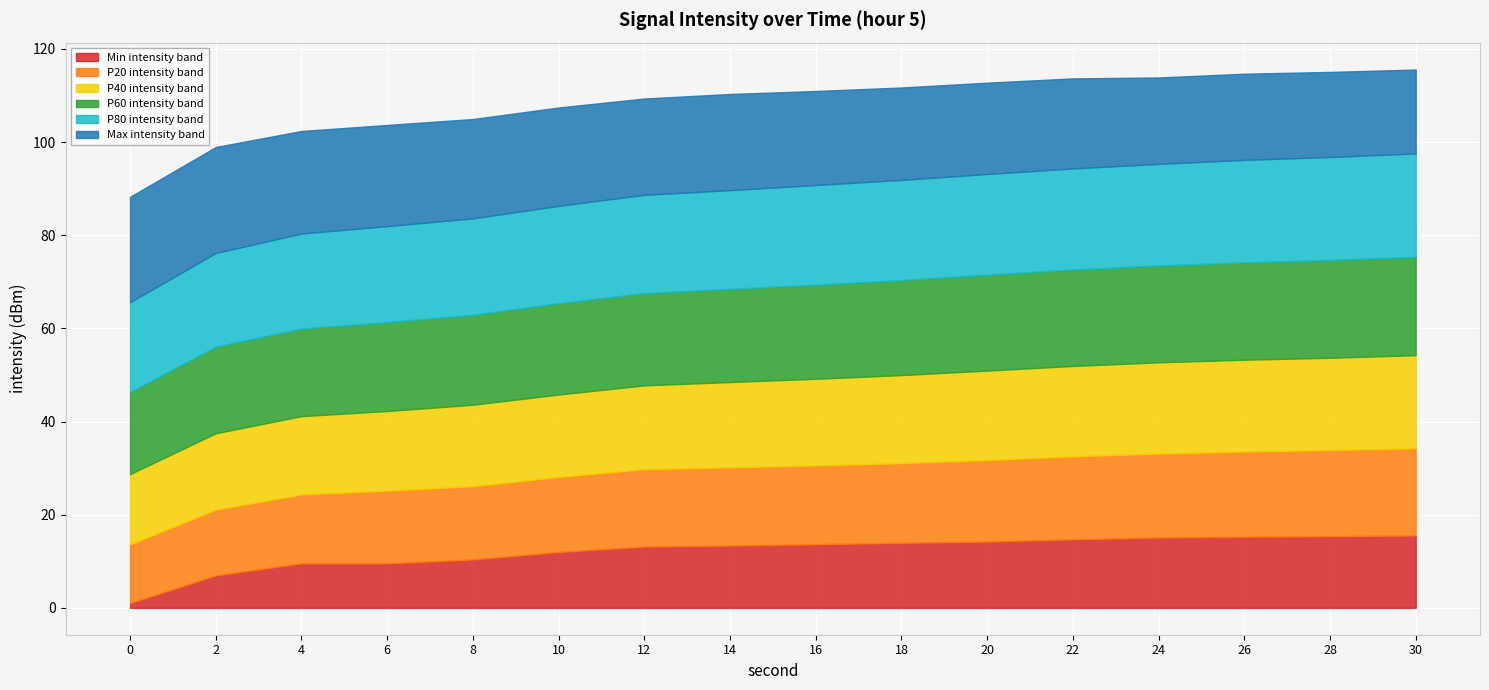

True or false: P60 intensity band and Min intensity band intersect in this chart.

False